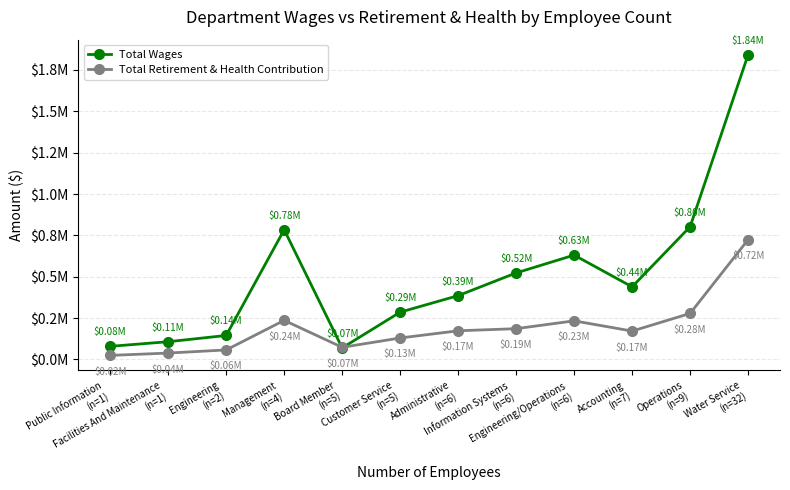

What is the label of the 5th point from the left?

Board Member
(n=5)